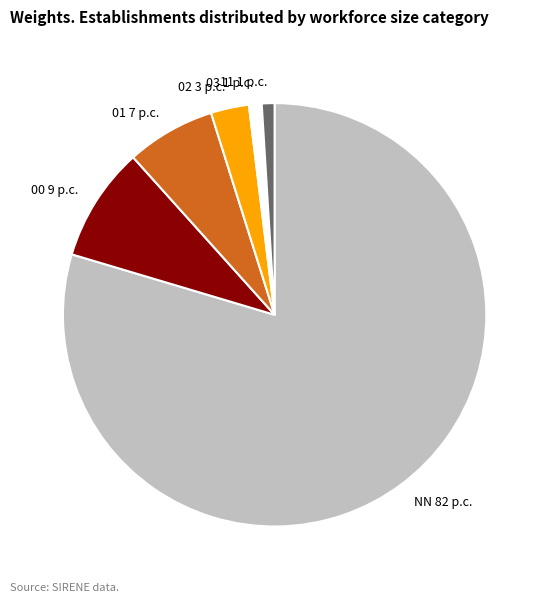

Combined, do 03 1 p.c. and 01 7 p.c. account for over 50%?

No